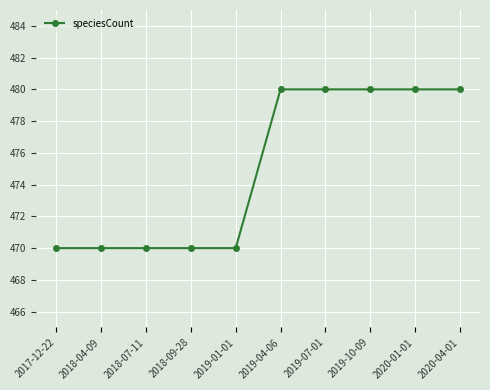

What is the maximum value shown in the chart?

480